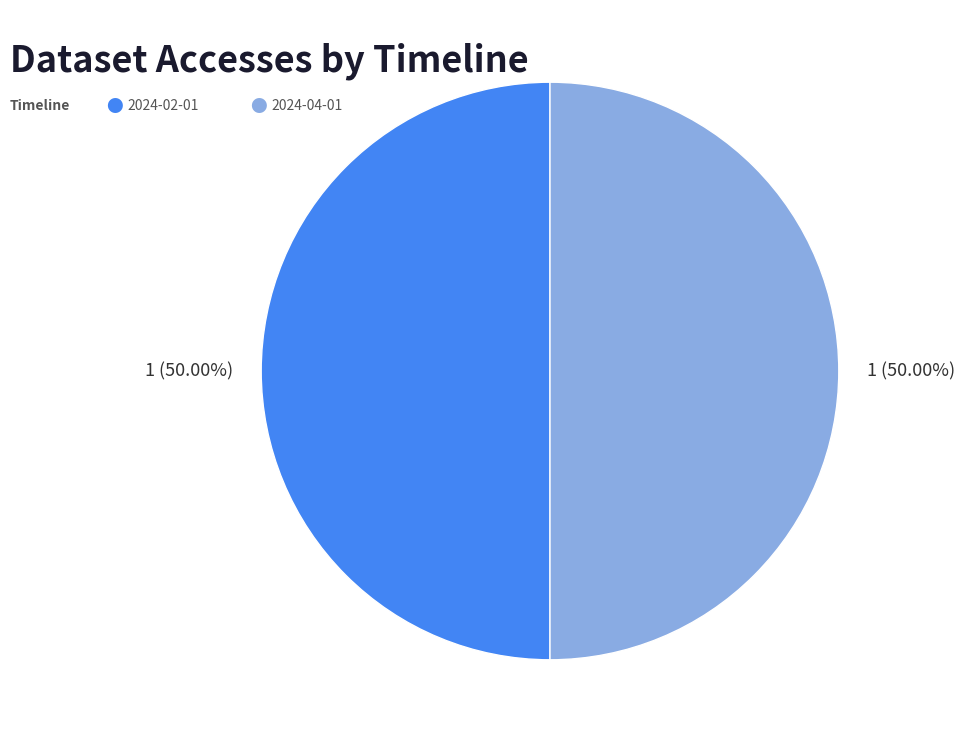

How many slices are in this pie chart?

2